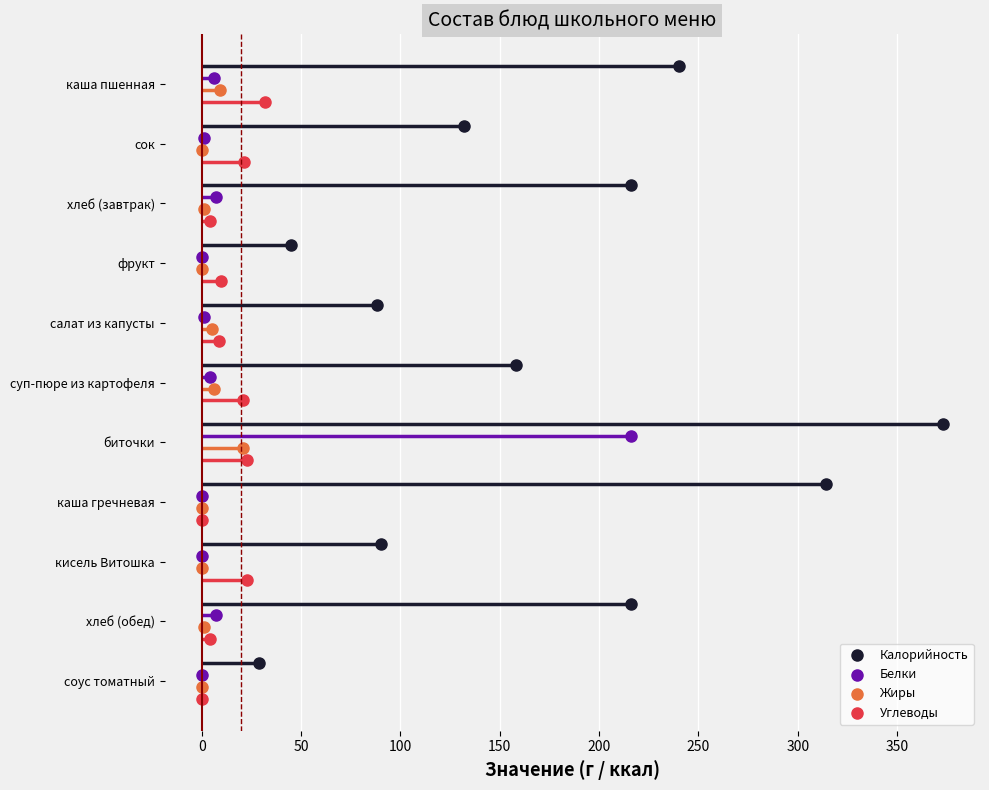

What are all the series names shown in the legend?

Калорийность, Белки, Жиры, Углеводы